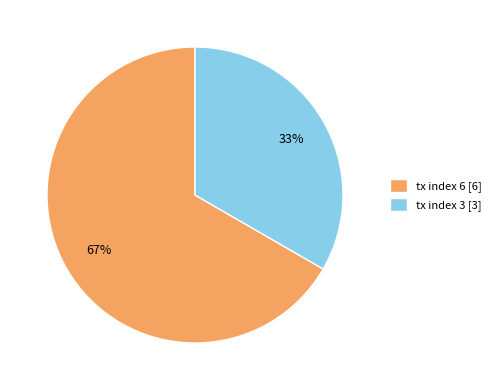

Is the sum of tx index 6 and tx index 3 greater than half?

Yes